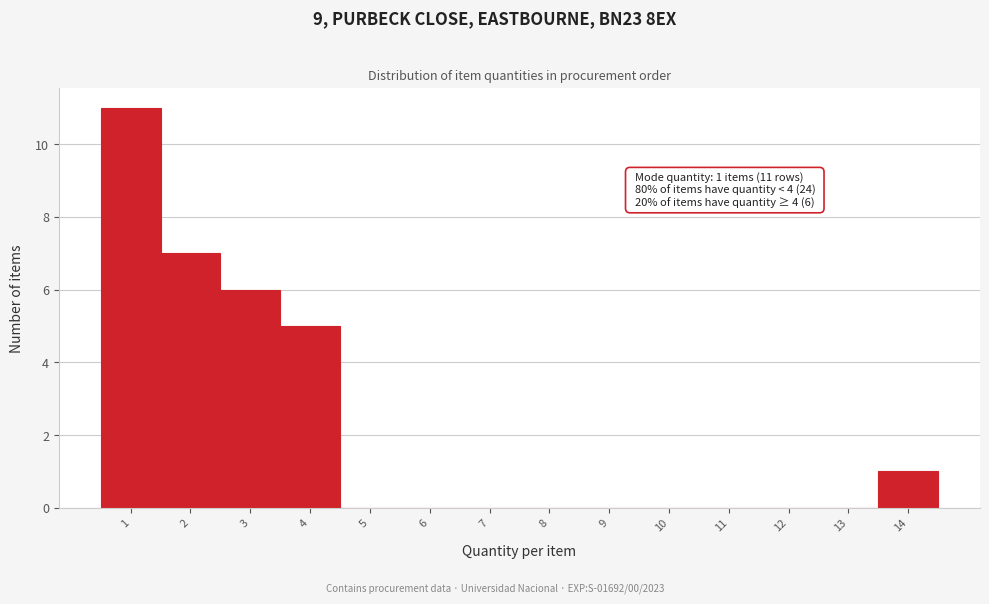

Reading left to right, transcribe all the data shown in this chart.

1=11	2=7	3=6	4=5	5=0	6=0	7=0	8=0	9=0	10=0	11=0	12=0	13=0	14=1